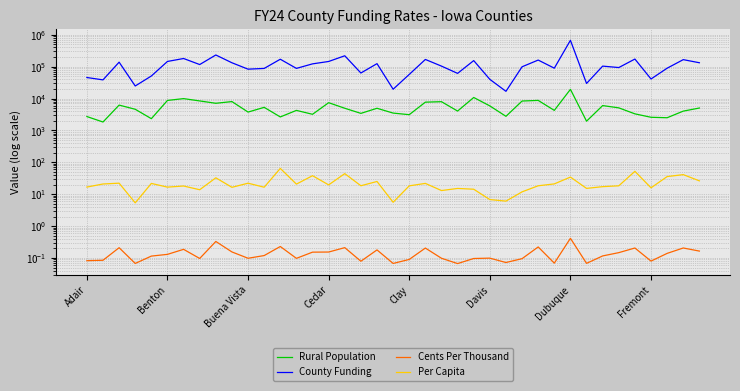

What is the value of the Rural Population point at the 26th from the left?

5884.0